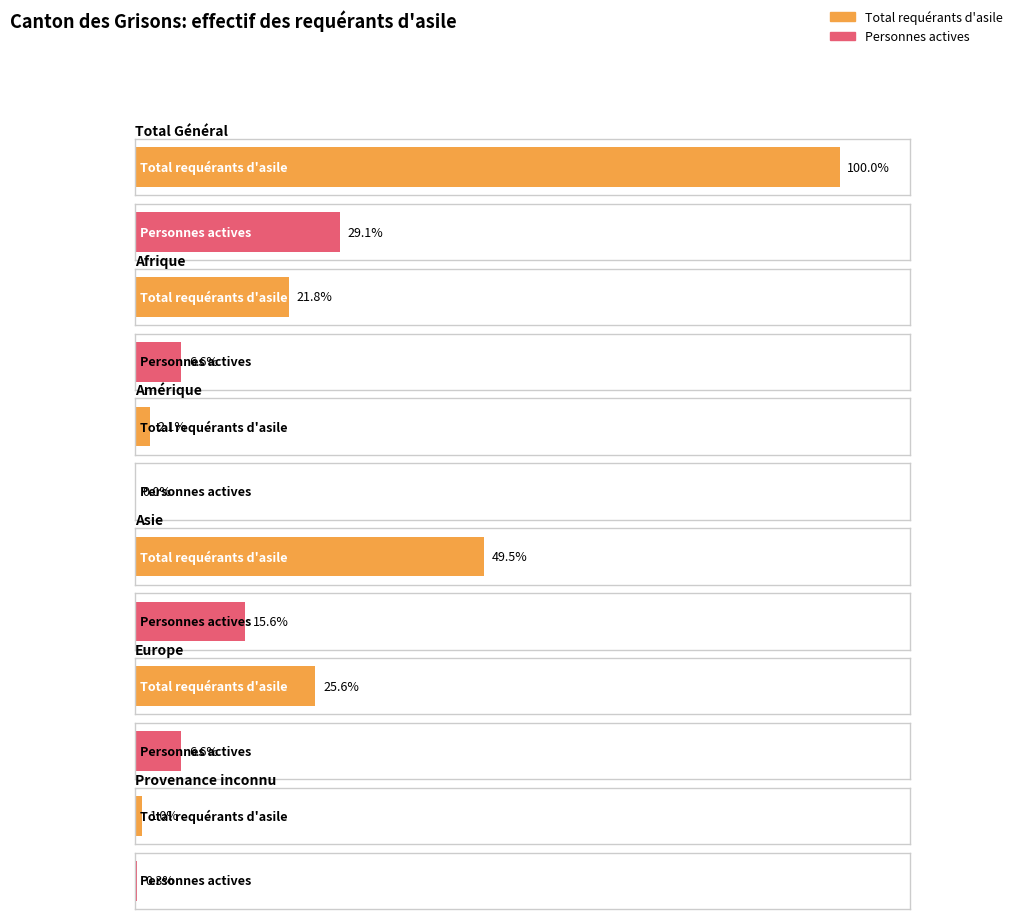

The Personnes actives même mois series shows 2 at Provenance inconnu. True or false?

False